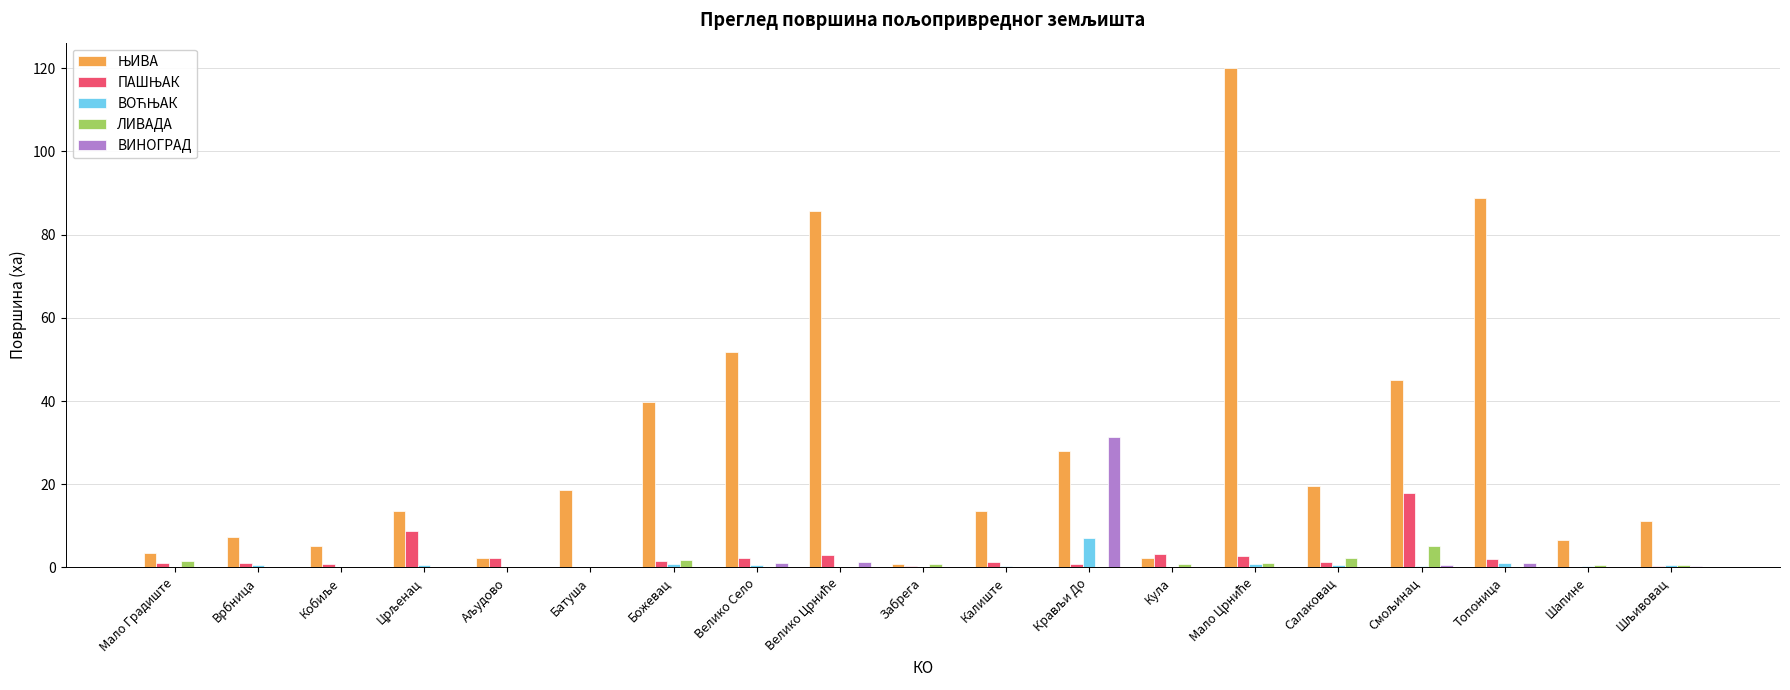

Is it true that ВИНОГРАД equals -18.2 at Врбница?

False